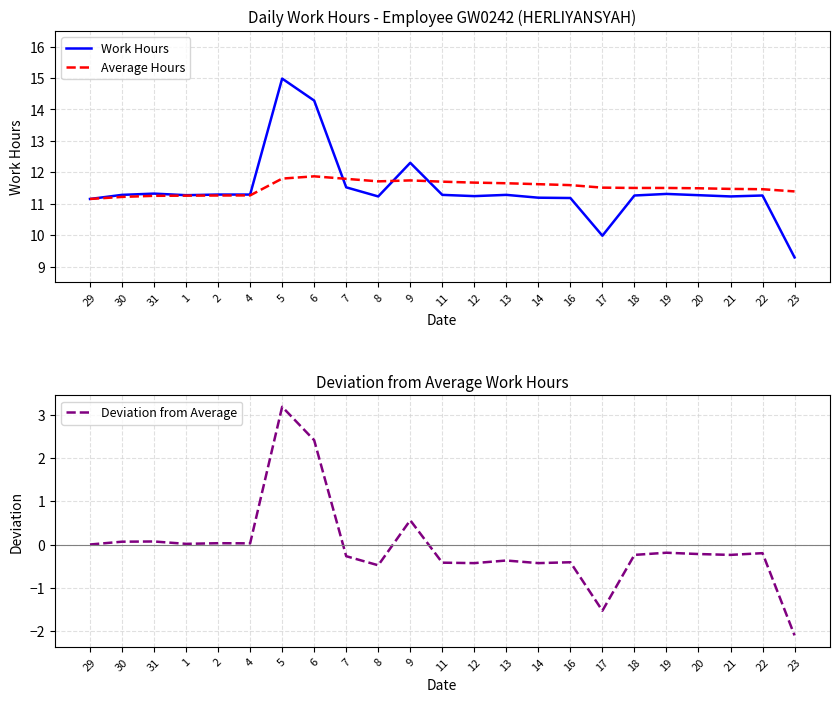

What is the label of the 9th point from the left?

7